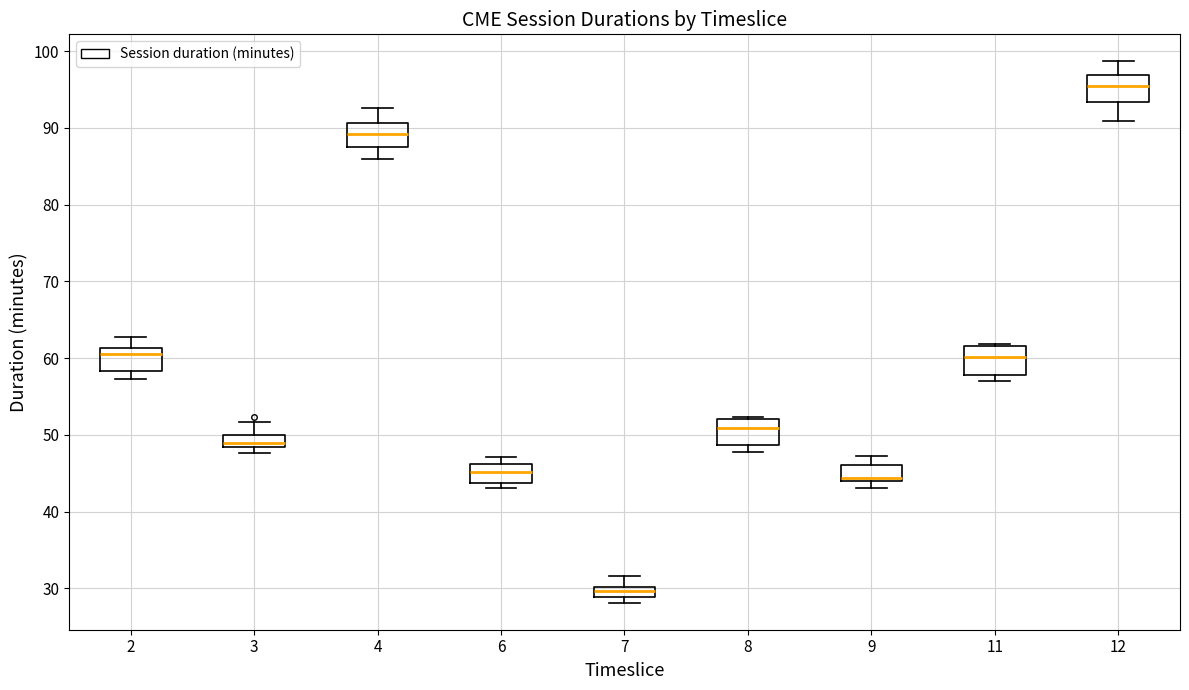

Where is the lower edge of the box at x = 3 on the y-axis? The values are not printed on the chart, so give them approximately, as read against the axis.

48